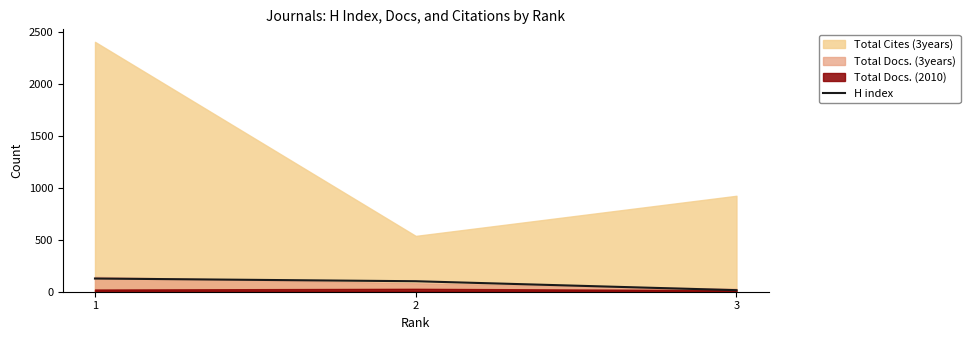

How many lines are shown in the chart?

1